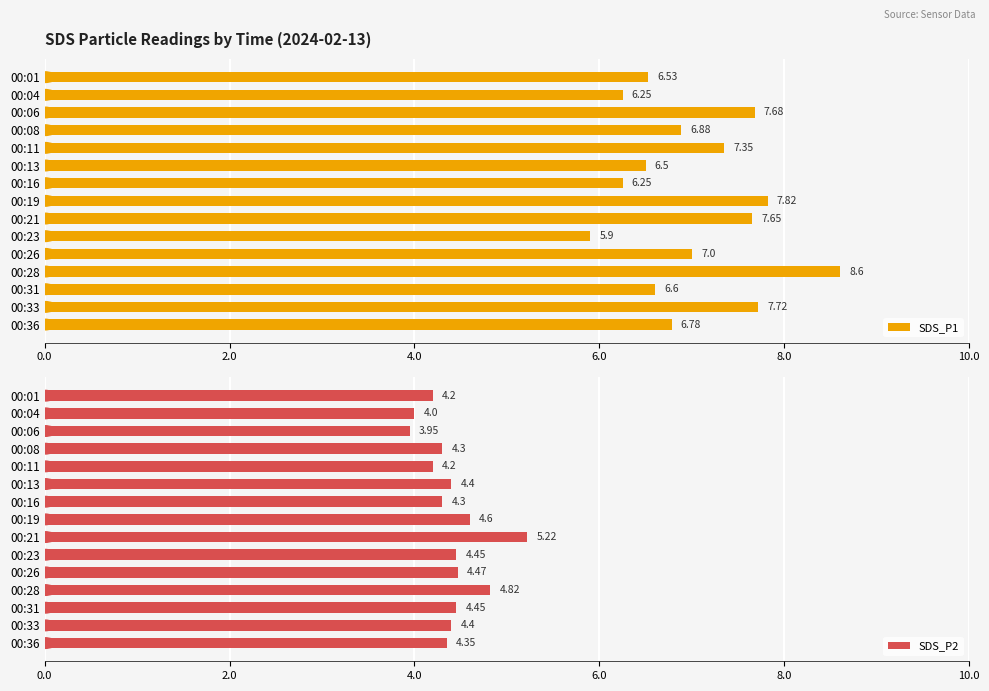

What is the difference between the SDS_P2 values at 00:28 and 00:06?

0.9